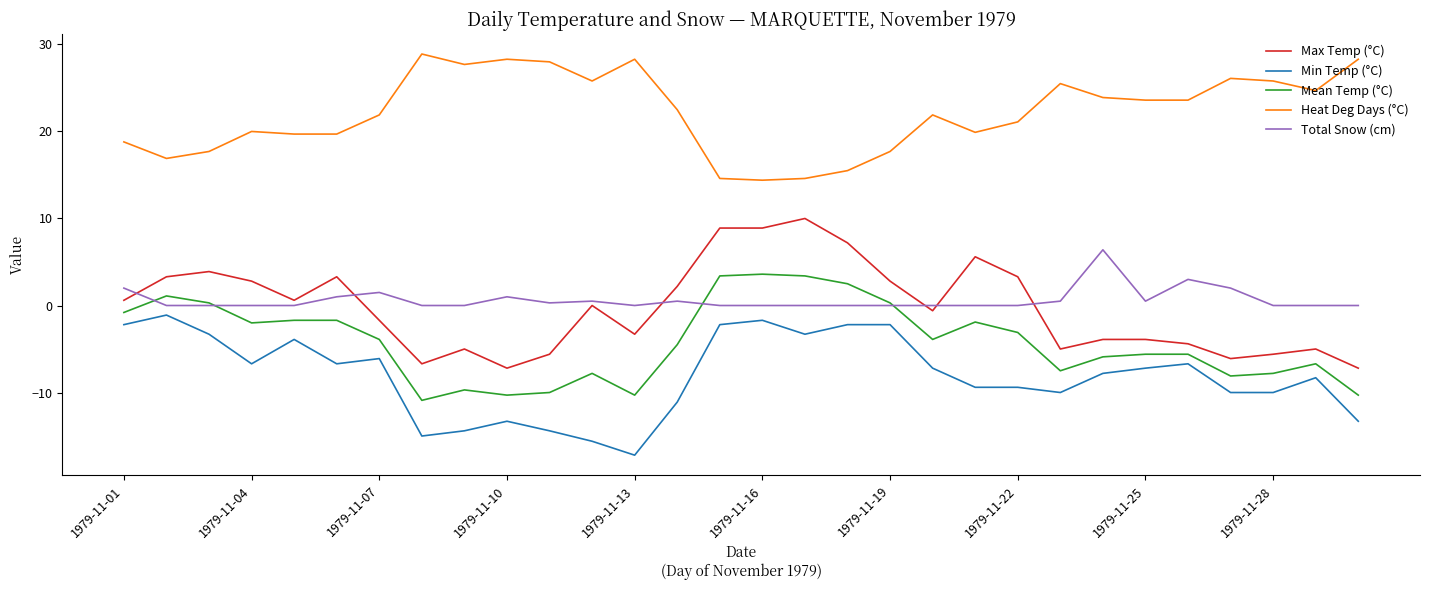

True or false: Total Snow (cm) and Heat Deg Days (°C) intersect in this chart.

False